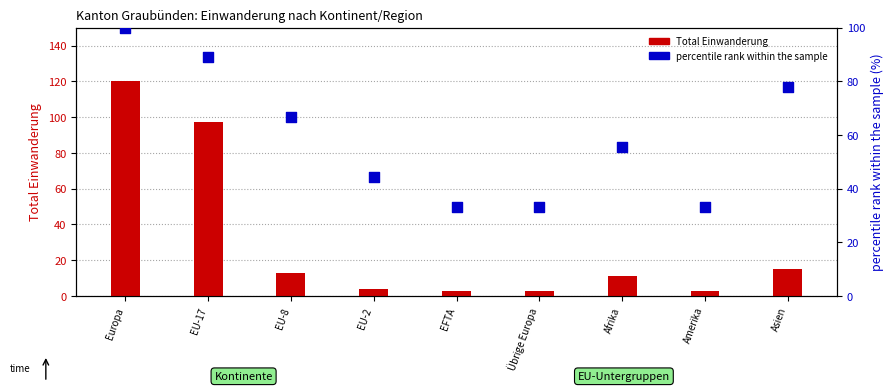

Which series reaches the maximum Y coordinate?

Total Einwanderung